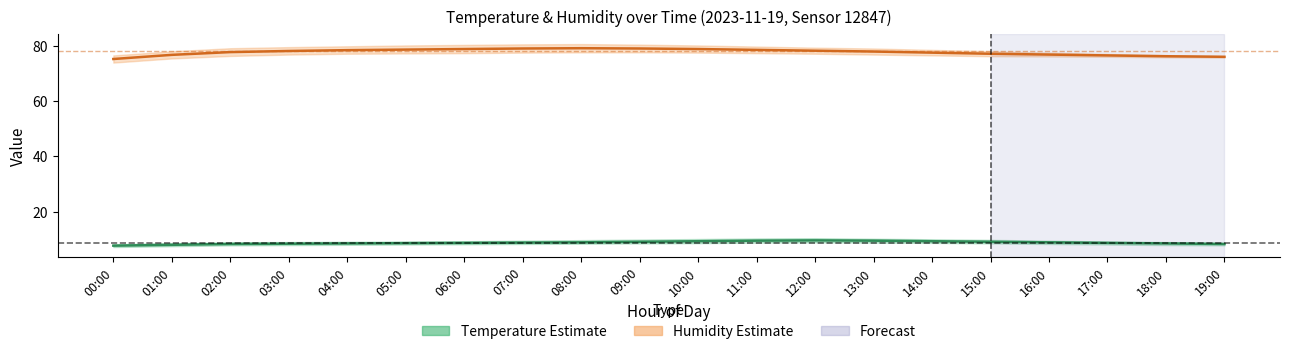

At which label is Temperature closest to 8?

01:00